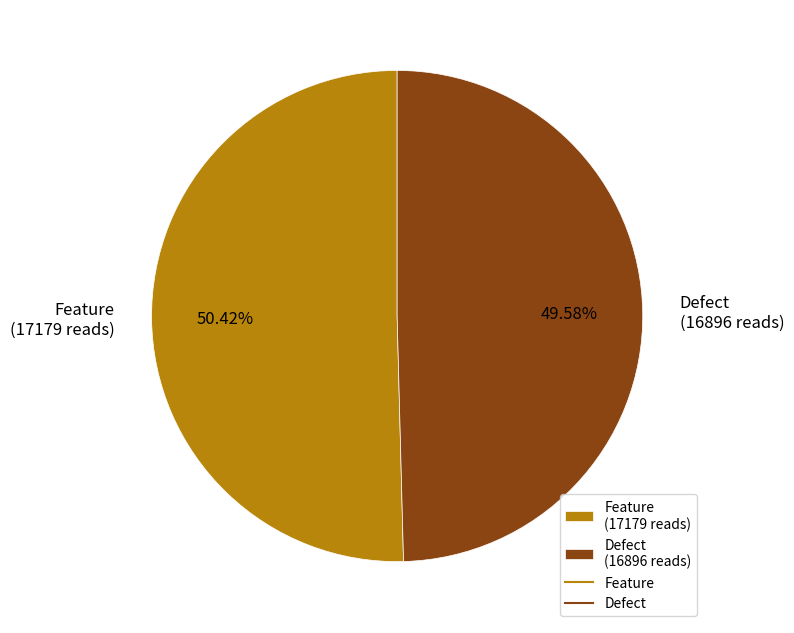

To the nearest percent, what is the difference between the largest and smallest slice percentages?

1%